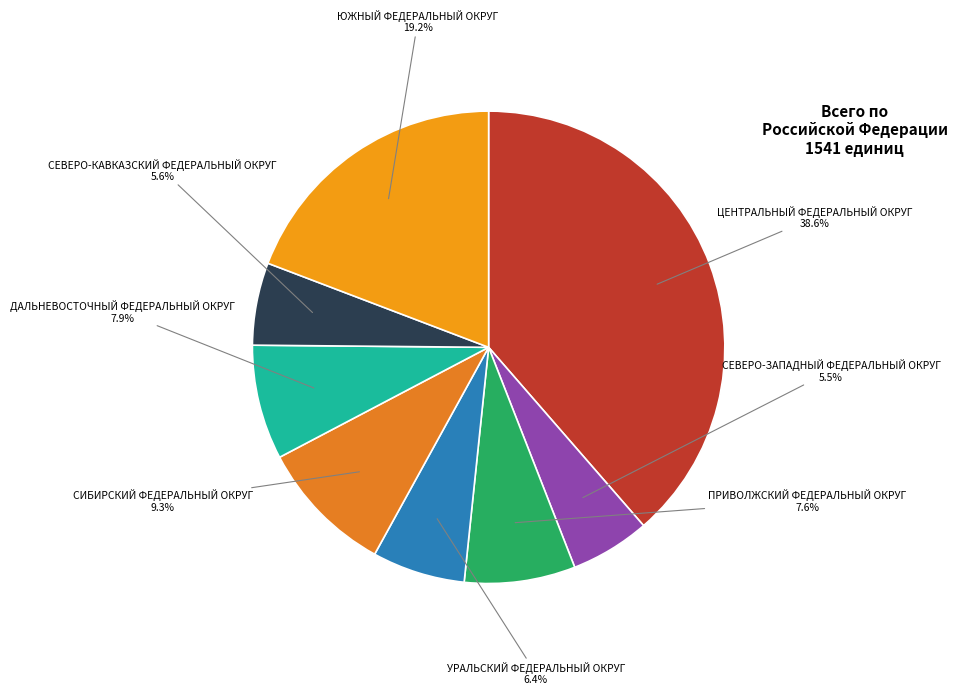

Is the sum of УРАЛЬСКИЙ ФЕДЕРАЛЬНЫЙ ОКРУГ and СИБИРСКИЙ ФЕДЕРАЛЬНЫЙ ОКРУГ greater than half?

No